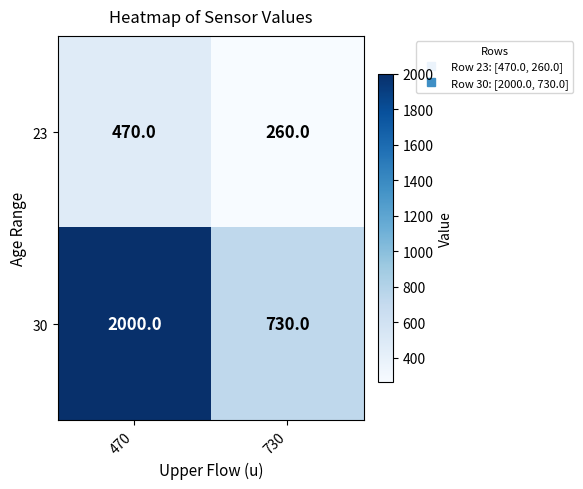

What is the difference between the 30 values at 470 and 730?

1270